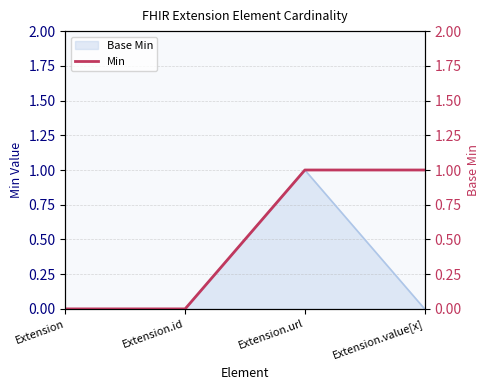

The chart shows a value of 0 at Extension.id. True or false?

True